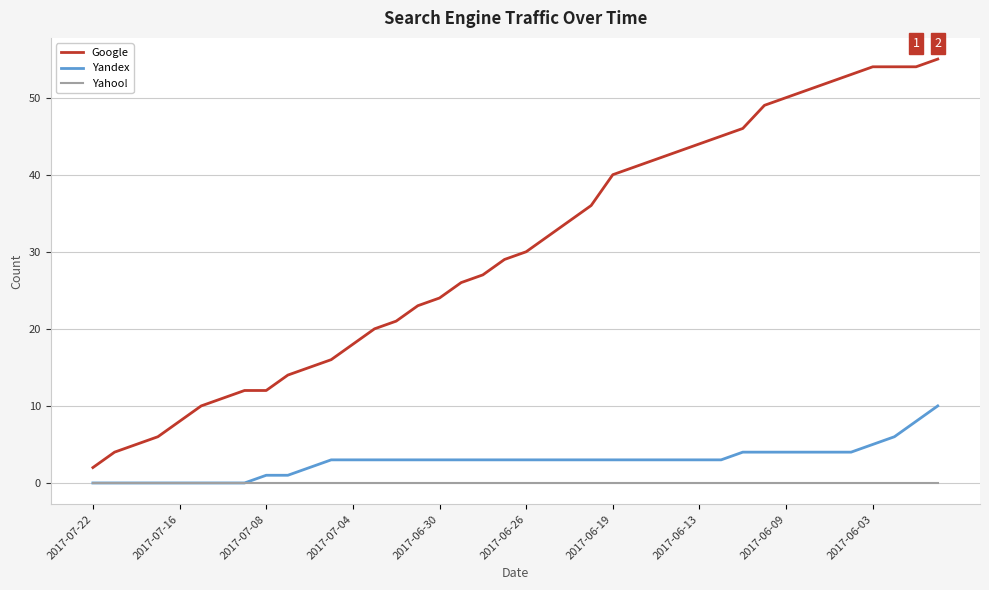

Which series has the largest total across all categories?

Google